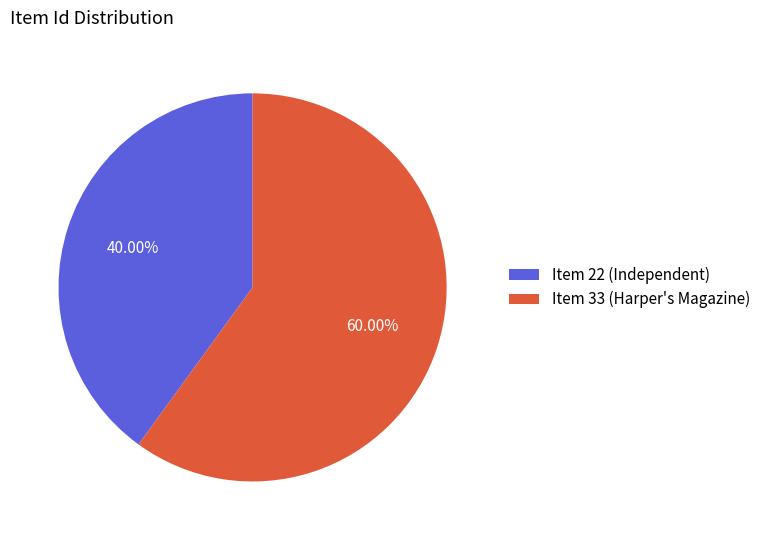

Which slice is the largest?

Item 33 (Harper's Magazine)